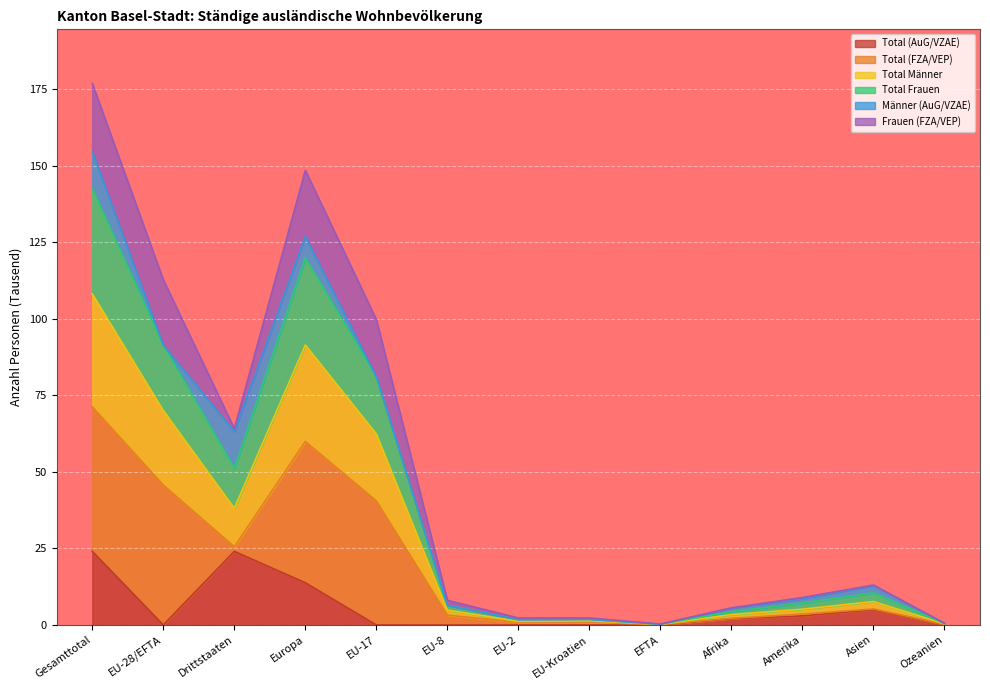

What position from the right is EU-28/EFTA?

12